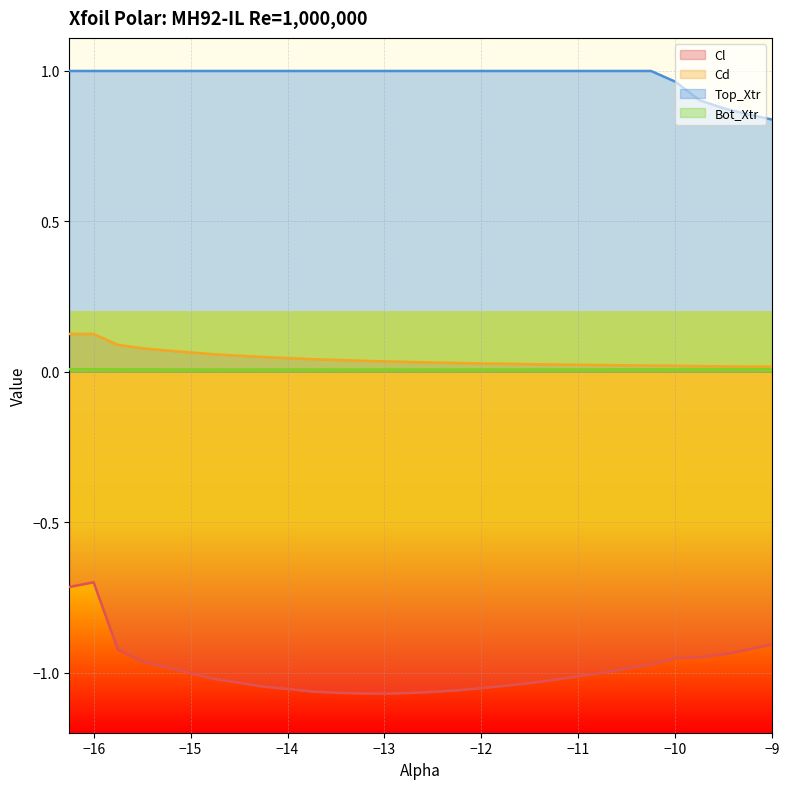

At -12.75, list the series in order from largest to smallest.

Top_Xtr, Cd, Bot_Xtr, Cl